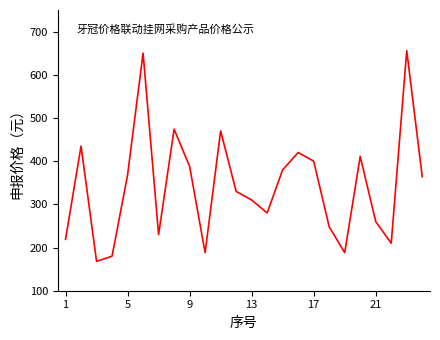

What is the minimum value shown in the chart?

168